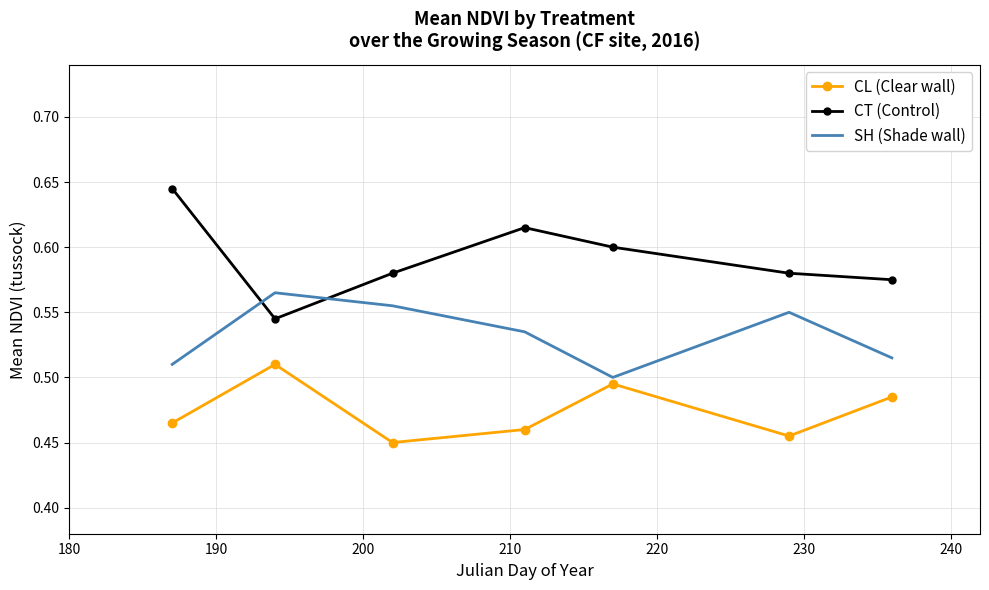

Which series has the largest total across all categories?

CT (Control)